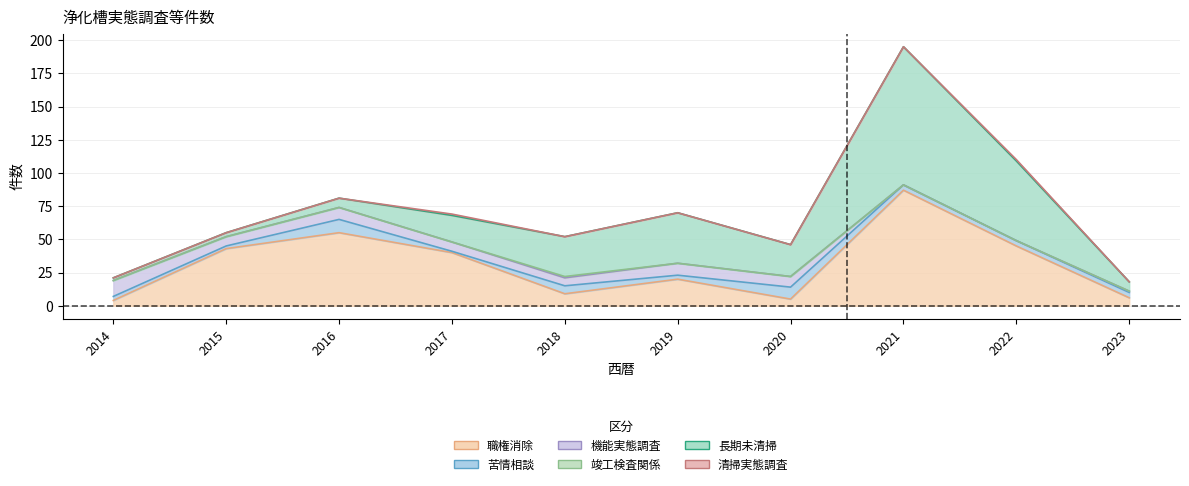

What is the maximum value for 機能実態調査?

12